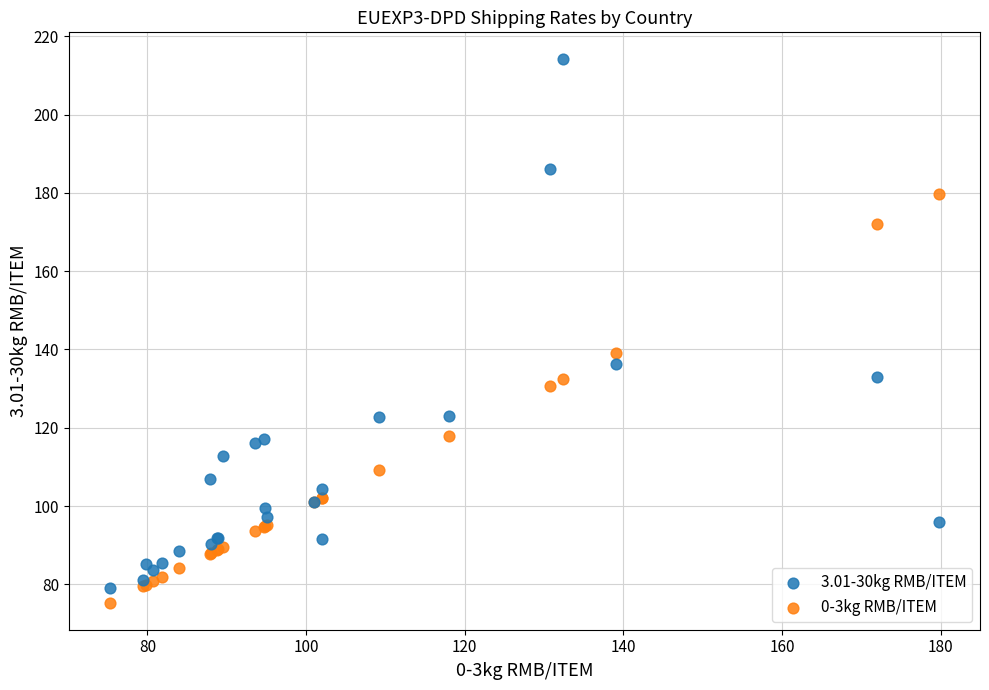

Which series contains the highest Y value?

3.01-30kg RMB/ITEM